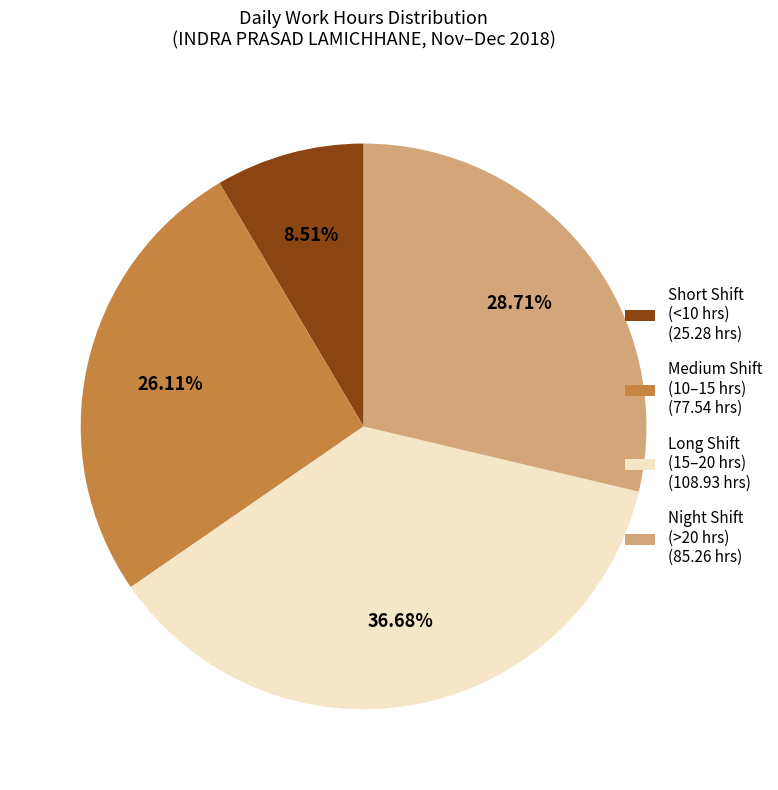

How many slices are in this pie chart?

4